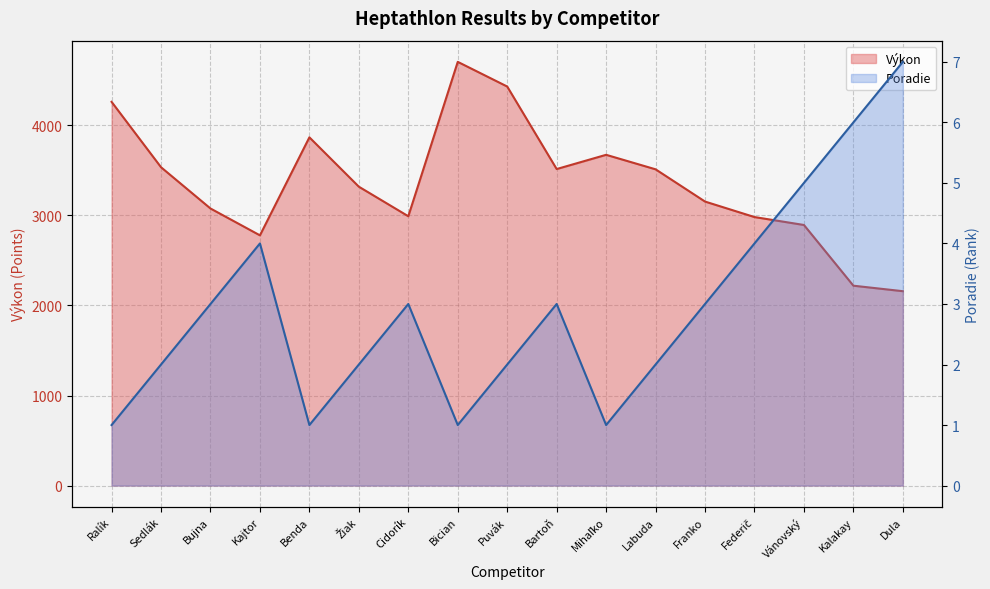

Rank the series by their maximum value, from highest to lowest.

Výkon, Poradie